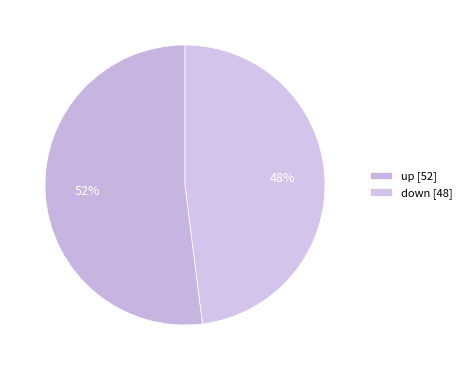

Is there a majority slice in this chart?

Yes